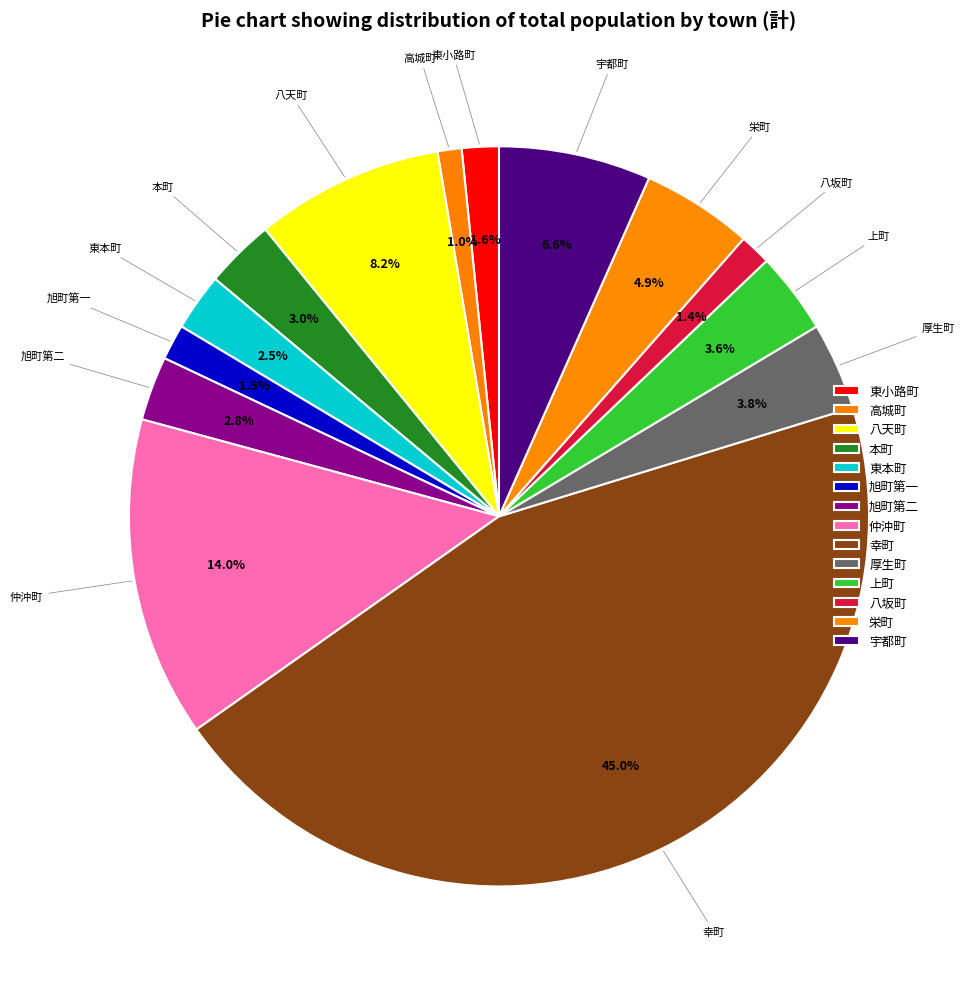

Is 仲沖町 the majority of the pie?

No